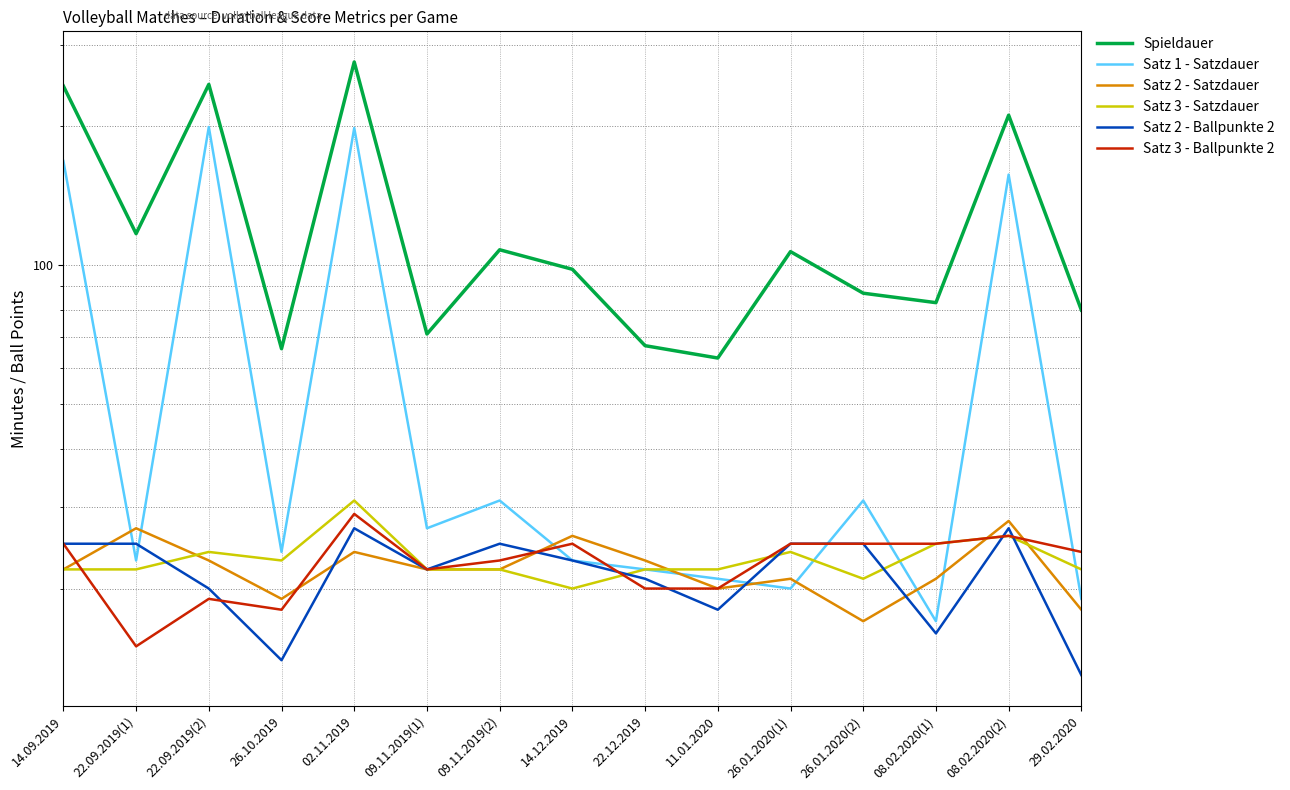

What is the value of the Spieldauer point at the 7th from the left?

108